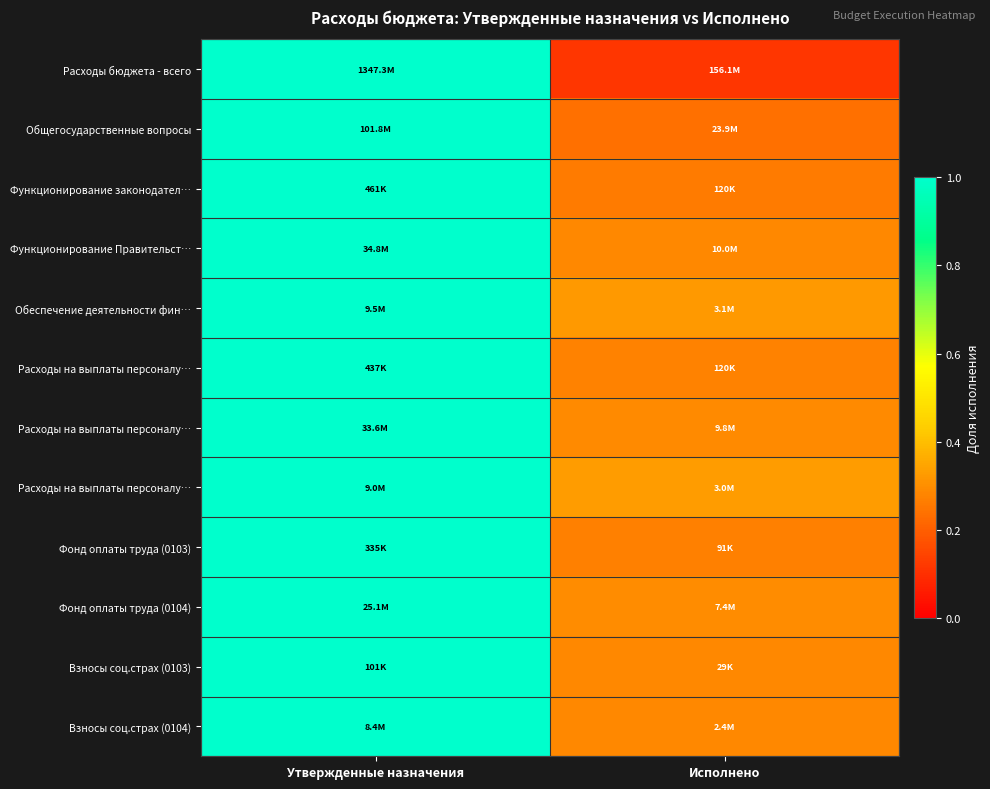

At how many categories does at least one series exceed 0?

2